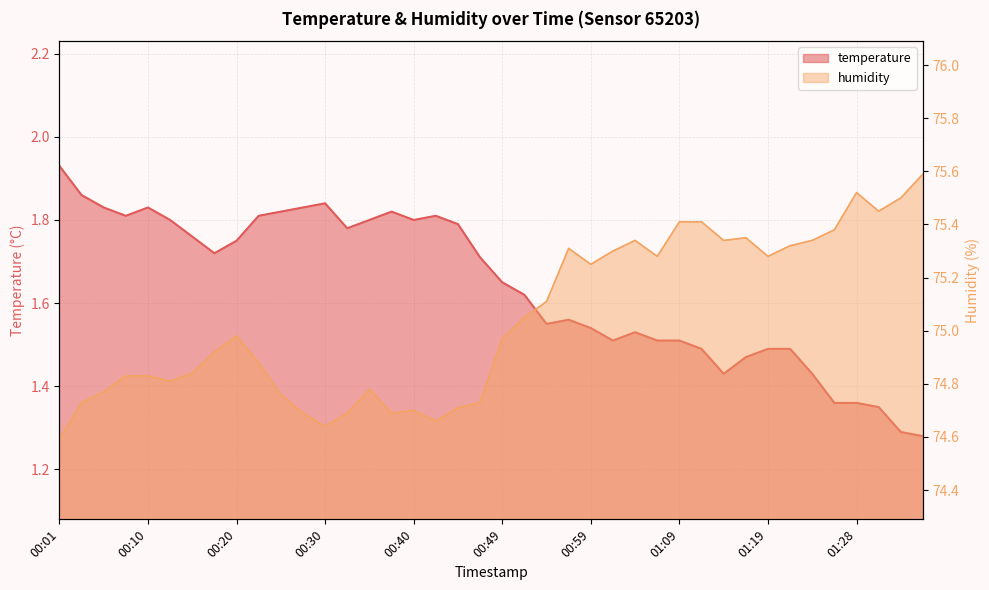

Which series has the largest range (max minus min)?

humidity